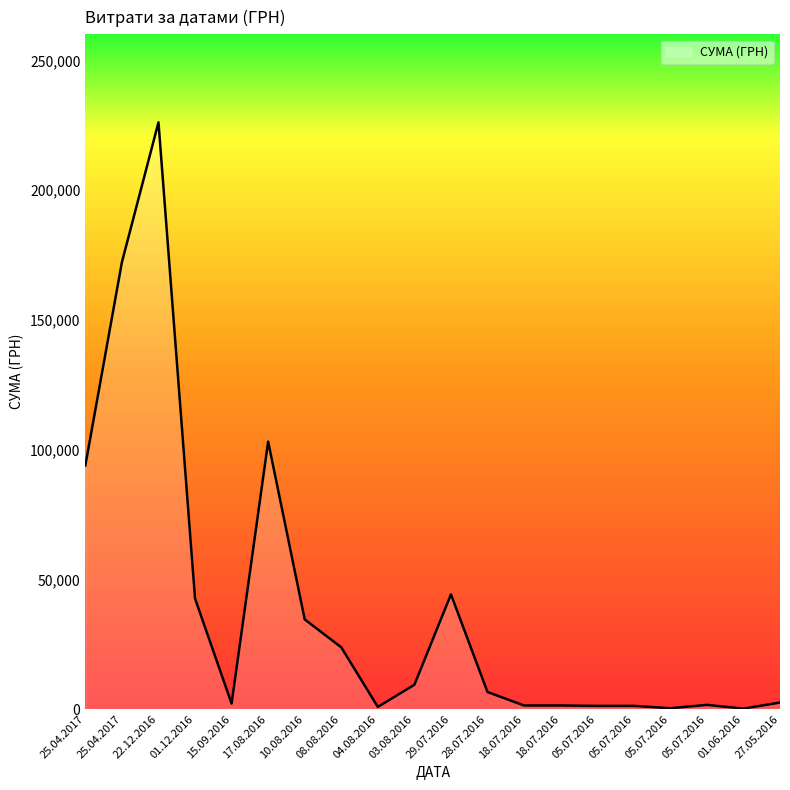

True or false: the data shows 409.1 at 05.07.2016.

False